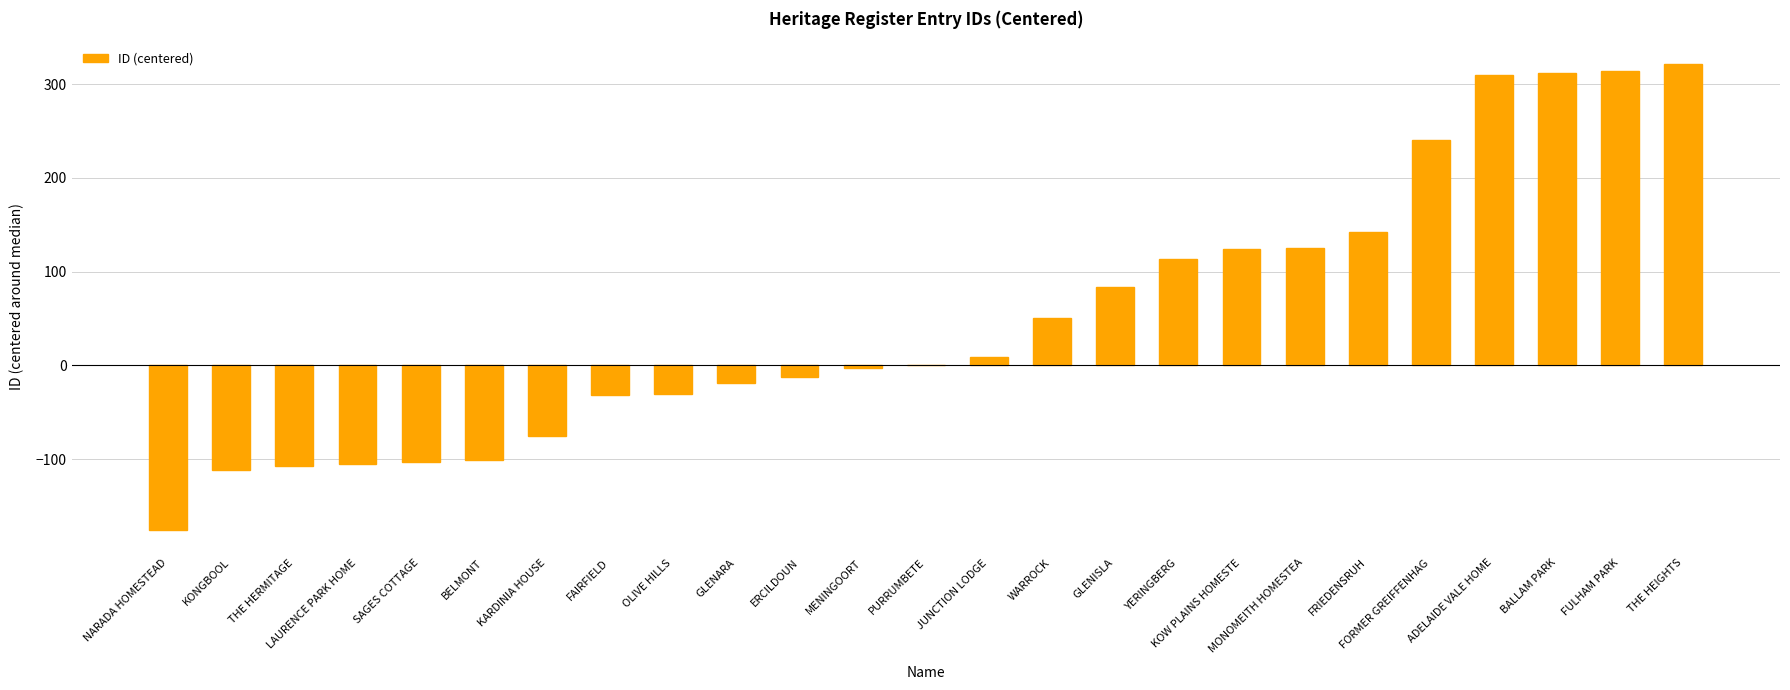

What is the change in value from ERCILDOUN to FORMER GREIFFENHAG?

+252